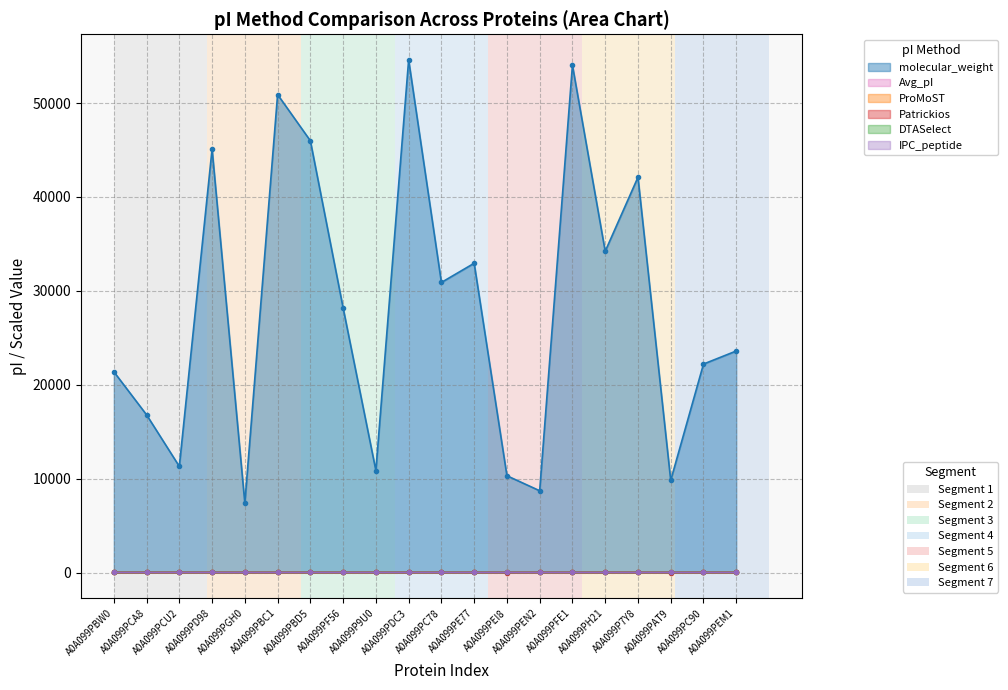

Rank the series by their maximum value, from lowest to highest.

Patrickios, Avg_pI, ProMoST, IPC_peptide, DTASelect, molecular_weight